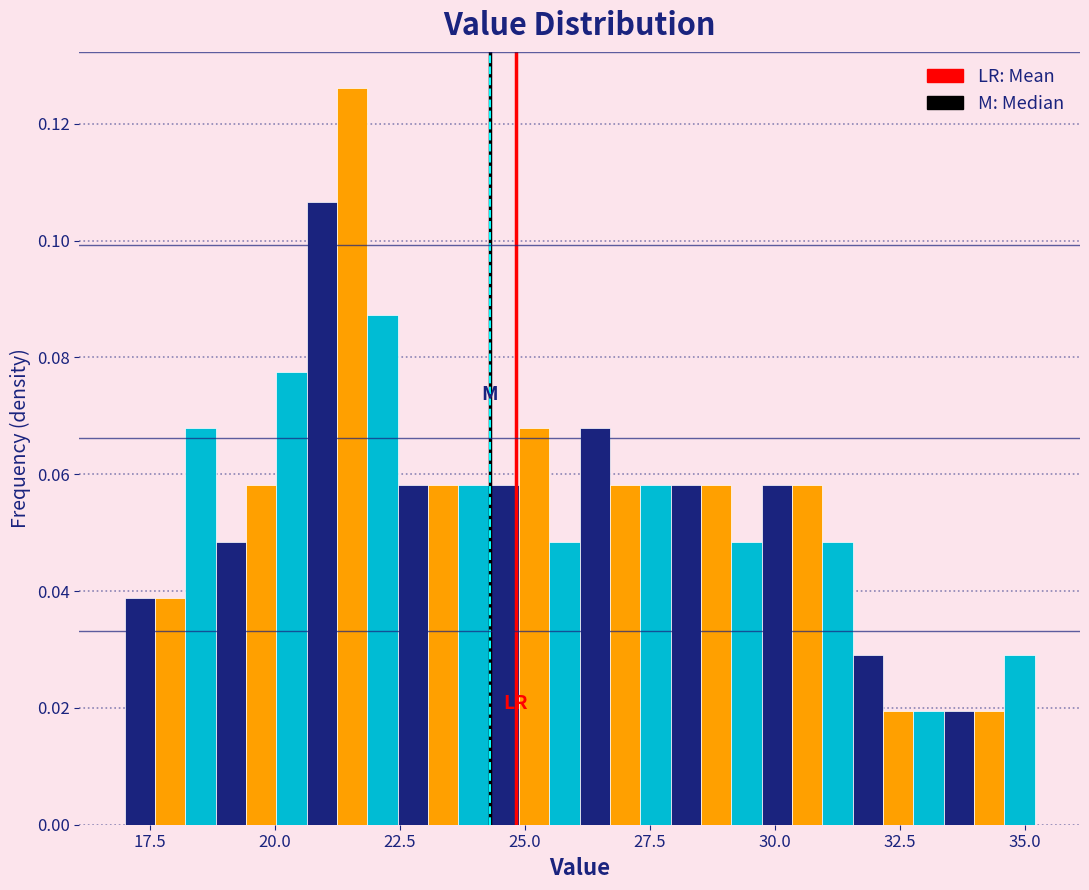

Around what value on the x-axis is the tallest bar? Give the approximate position of its centre, as read against the axis.

21.5